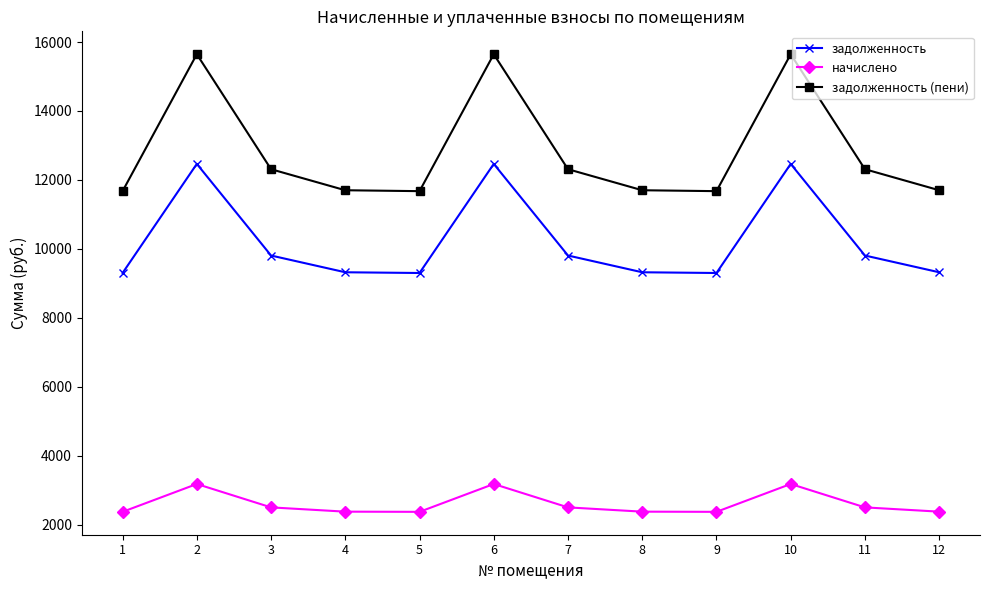

What is the greatest value displayed?

15645.8